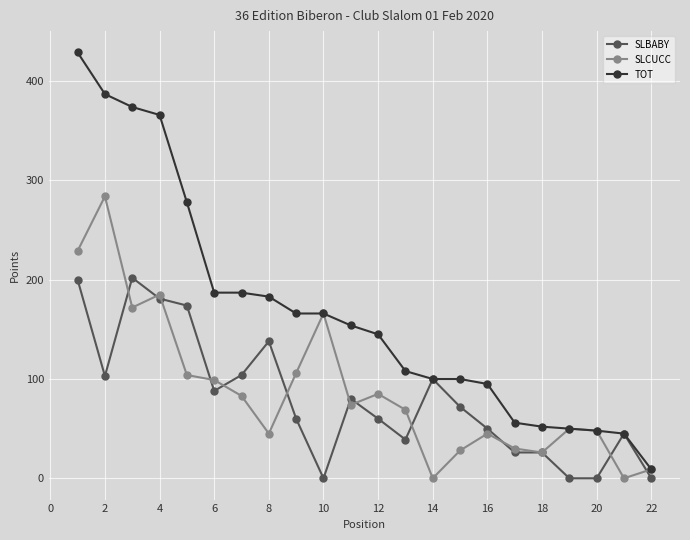

Rank the series by their maximum value, from lowest to highest.

SLBABY, SLCUCC, TOT